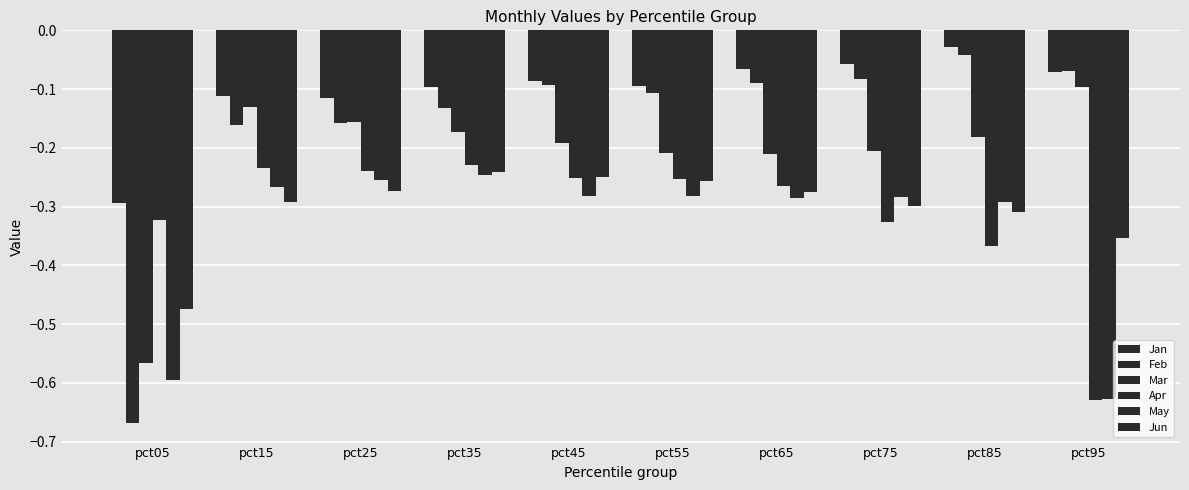

Does the chart contain any negative values?

Yes